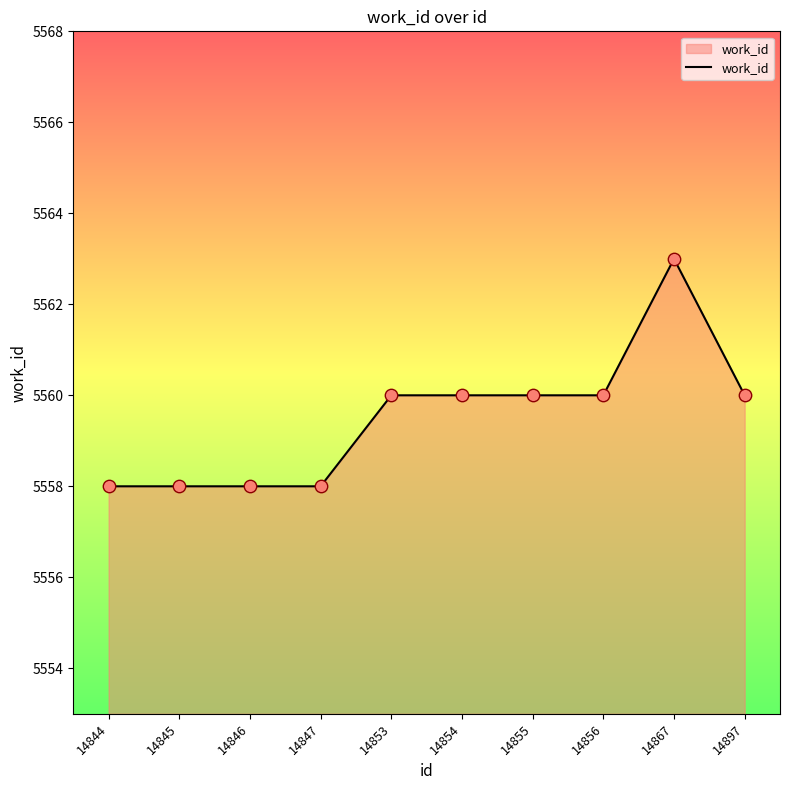

Approximately how many times larger is the value at 14853 compared to 14897?

1.0